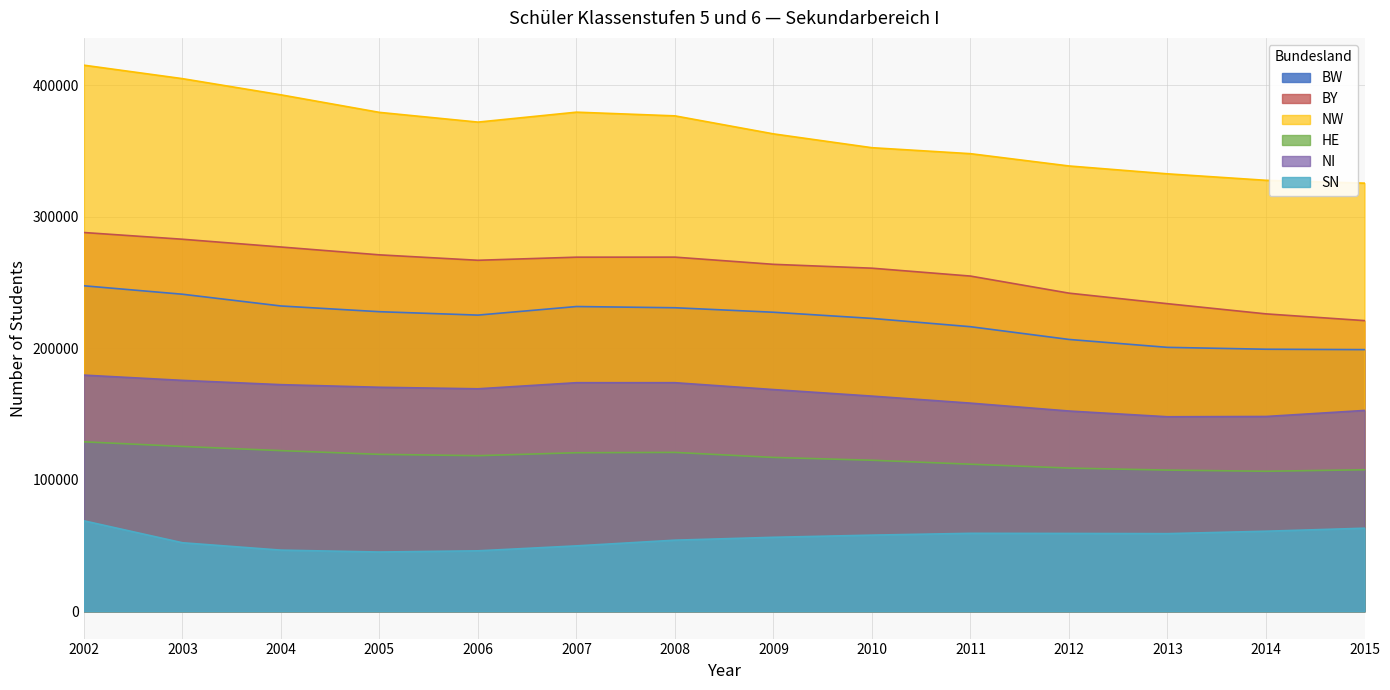

At which category is the sum across all series the highest?

2002